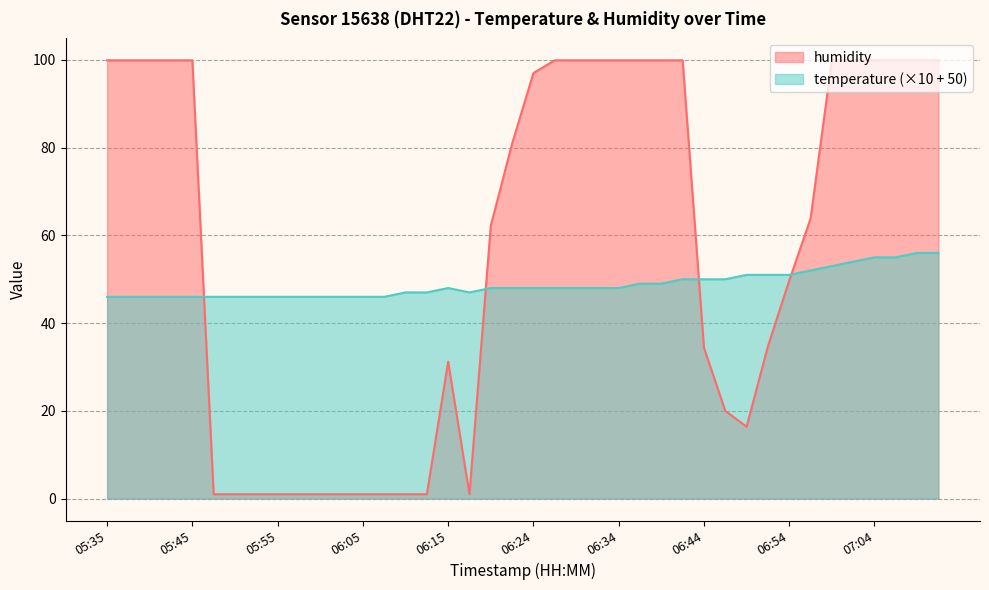

Reading left to right, list all the values displayed in this chart.

humidity: 05:35=99.9	05:38=99.9	05:40=99.9	05:43=99.9	05:45=99.9	05:48=1.0	05:50=1.0	05:53=1.0	05:55=1.0	05:57=1.0	06:00=1.0	06:02=1.0	06:05=1.0	06:07=1.0	06:10=1.0	06:12=1.0	06:15=31.2	06:17=1.0	06:20=62.2	06:22=80.9	06:24=97.0	06:27=99.9	06:29=99.9	06:32=99.9	06:34=99.9	06:37=99.9	06:39=99.9	06:42=99.9	06:44=34.4	06:47=20.0	06:49=16.4	06:52=34.7	06:54=49.7	06:57=63.8	06:59=99.9	07:01=99.9	07:04=99.9	07:06=99.9	07:09=99.9	07:11=99.9
temperature: 05:35=46.0	05:38=46.0	05:40=46.0	05:43=46.0	05:45=46.0	05:48=46.0	05:50=46.0	05:53=46.0	05:55=46.0	05:57=46.0	06:00=46.0	06:02=46.0	06:05=46.0	06:07=46.0	06:10=47.0	06:12=47.0	06:15=48.0	06:17=47.0	06:20=48.0	06:22=48.0	06:24=48.0	06:27=48.0	06:29=48.0	06:32=48.0	06:34=48.0	06:37=49.0	06:39=49.0	06:42=50.0	06:44=50.0	06:47=50.0	06:49=51.0	06:52=51.0	06:54=51.0	06:57=52.0	06:59=53.0	07:01=54.0	07:04=55.0	07:06=55.0	07:09=56.0	07:11=56.0